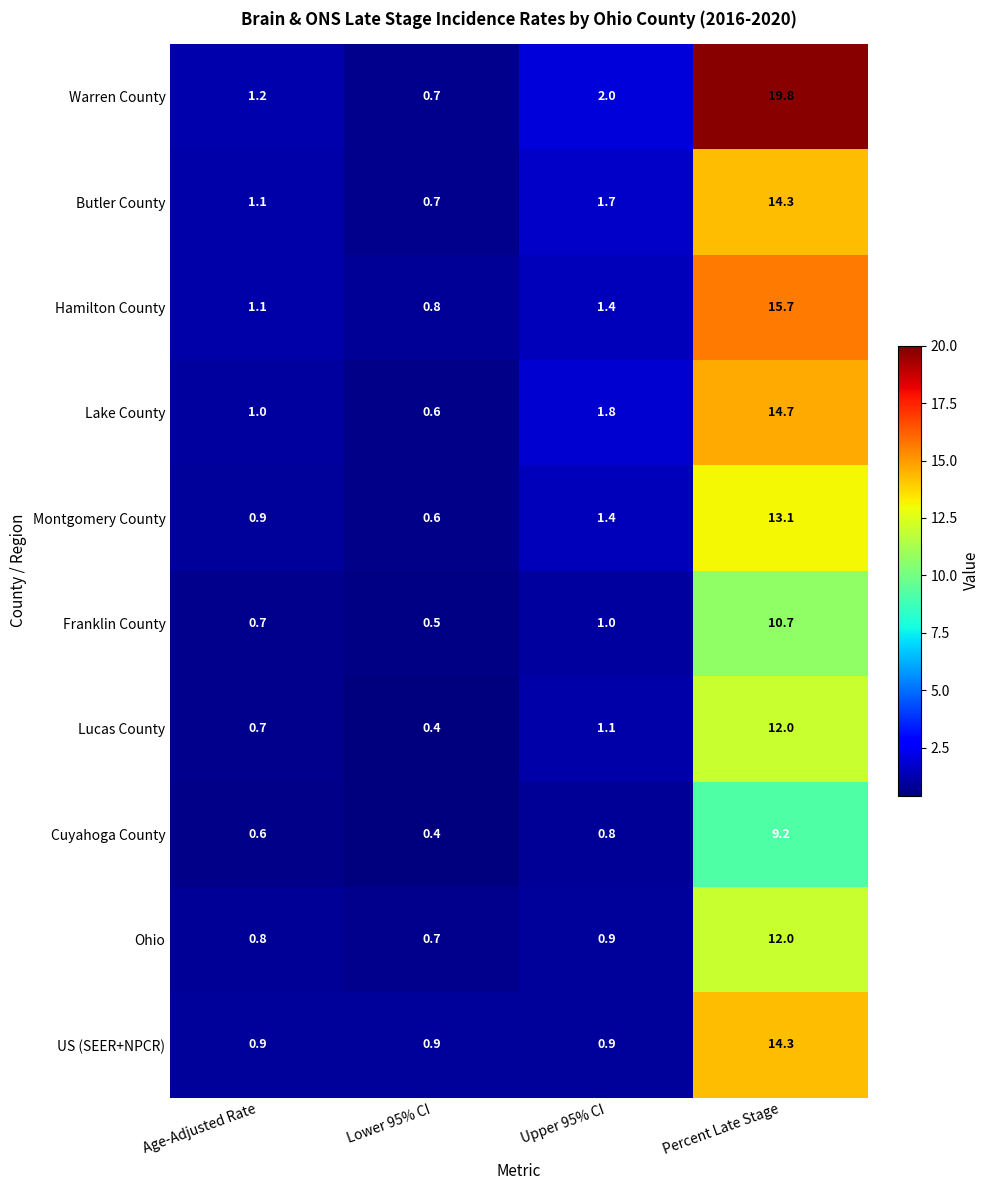

Is the value of Montgomery County at Lower 95% CI greater than the value of Warren County at Percent Late Stage?

No